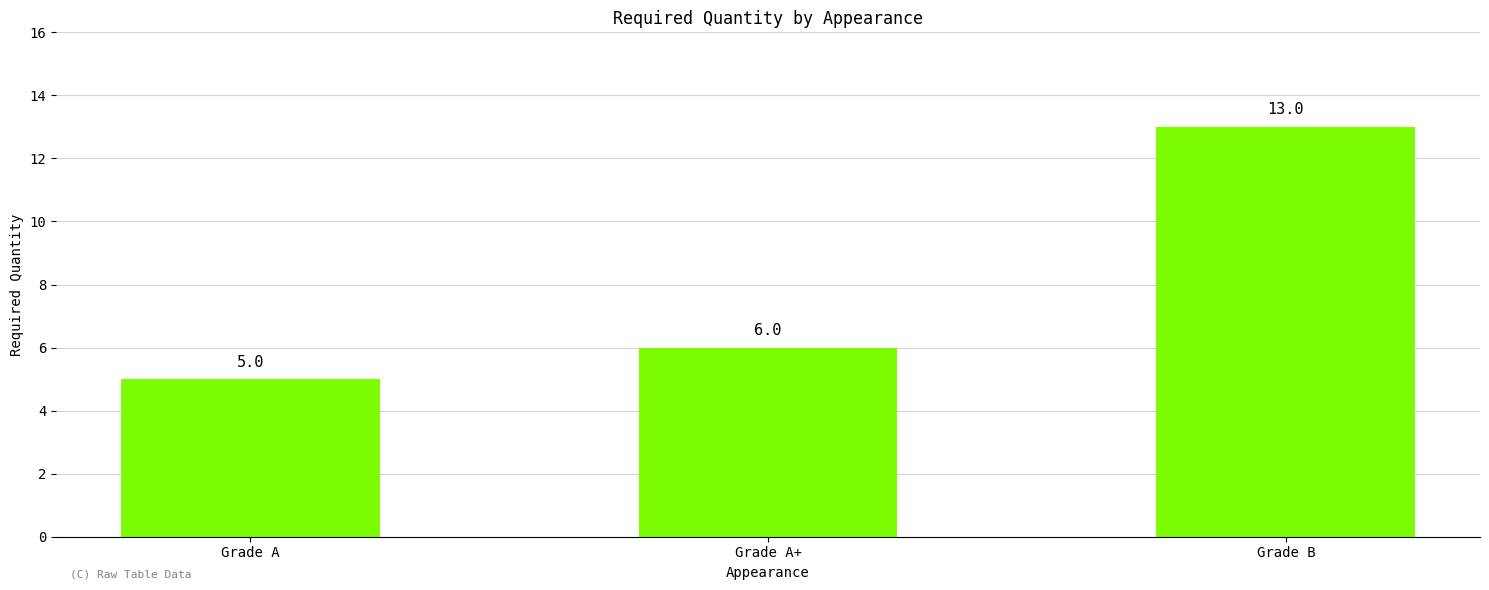

Read the value at Grade B.

13